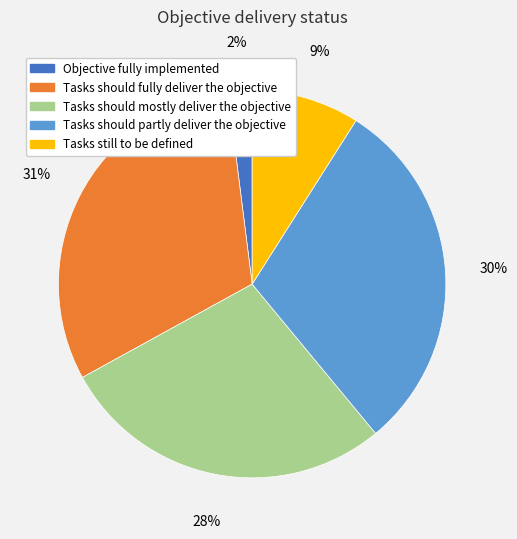

To the nearest percent, what is the average slice percentage?

20%